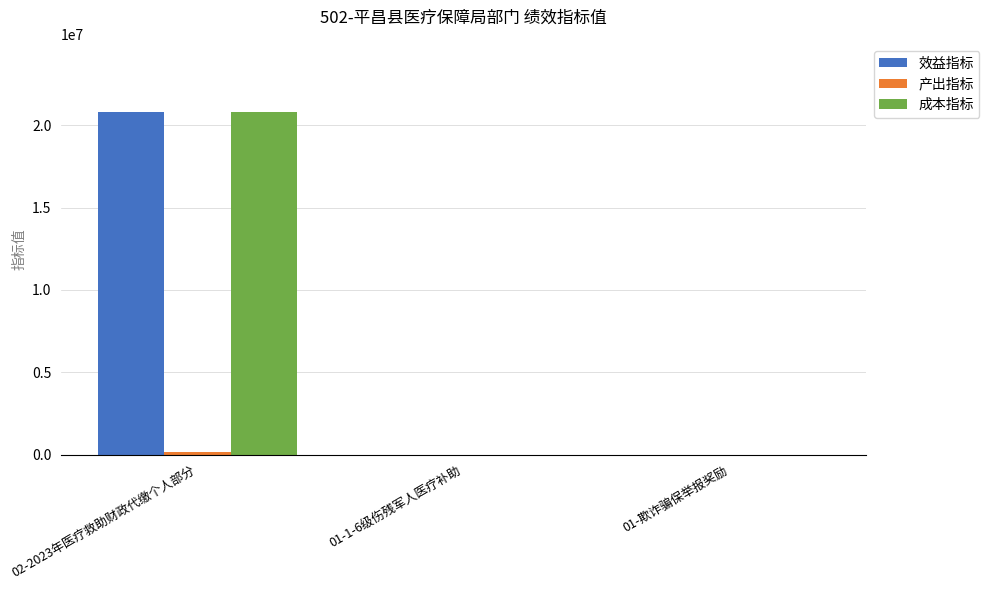

Are the bars horizontal?

No